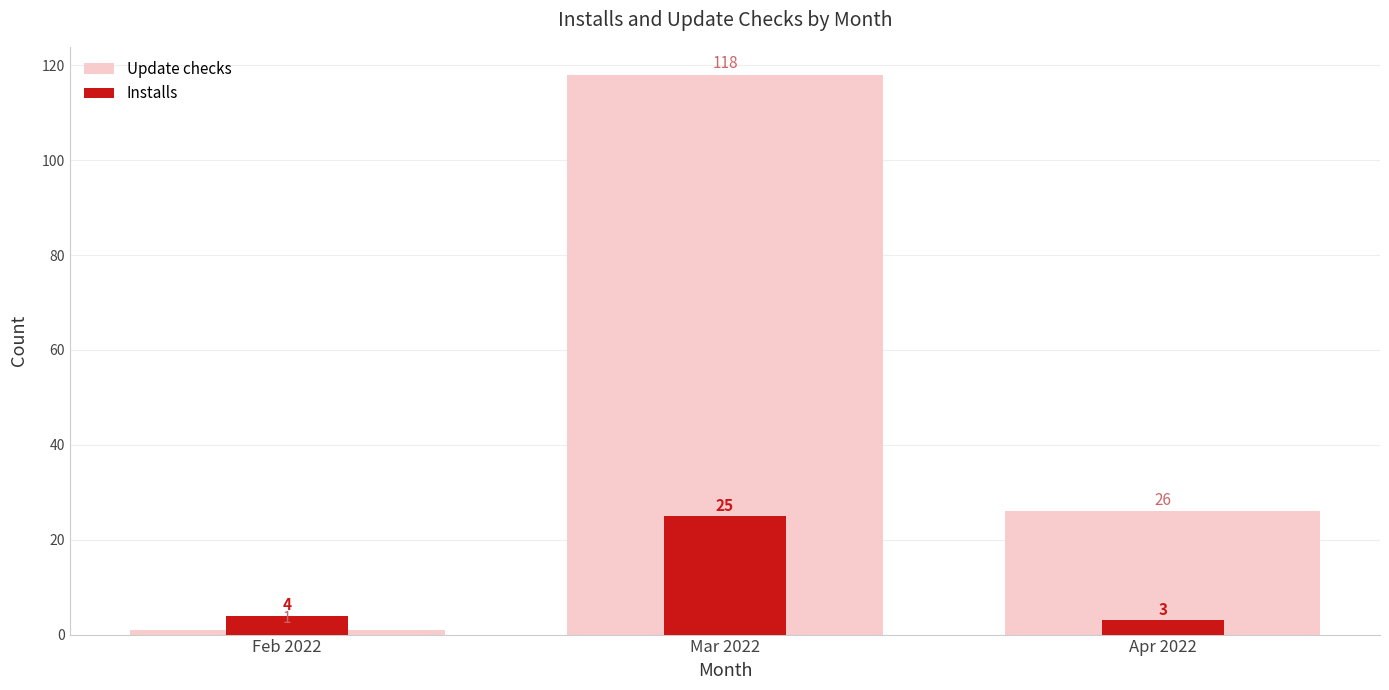

At Apr 2022, list the series in order from largest to smallest.

Update checks, Installs